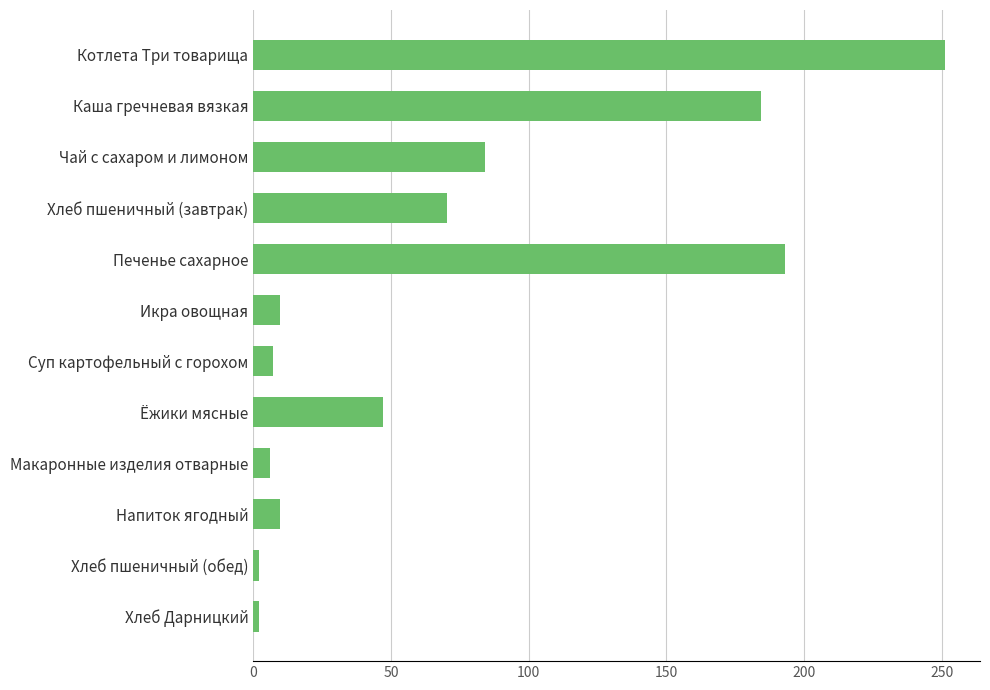

What is the label of the 10th bar from the bottom?

Чай с сахаром и лимоном